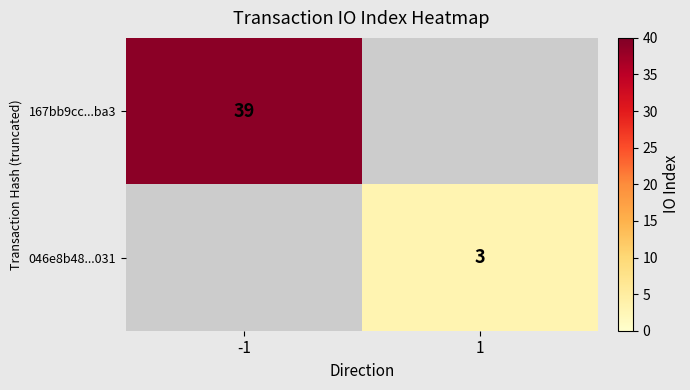

At how many categories does at least one series exceed 12?

1